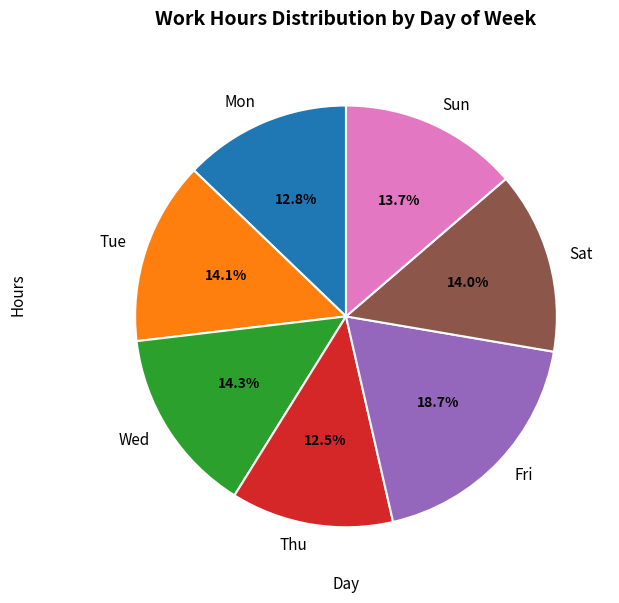

Which slice is the largest?

Fri